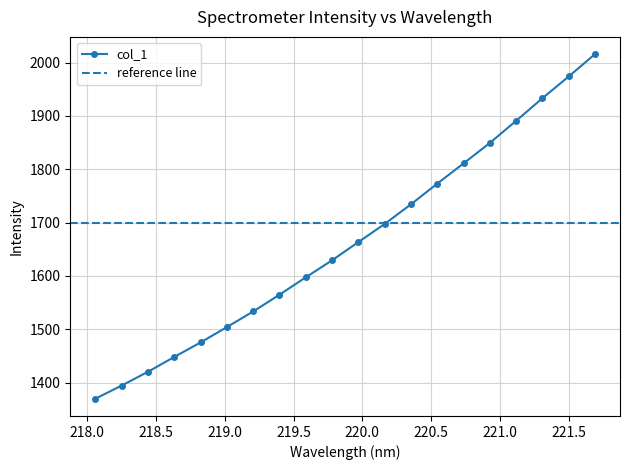

How many lines are shown in the chart?

1